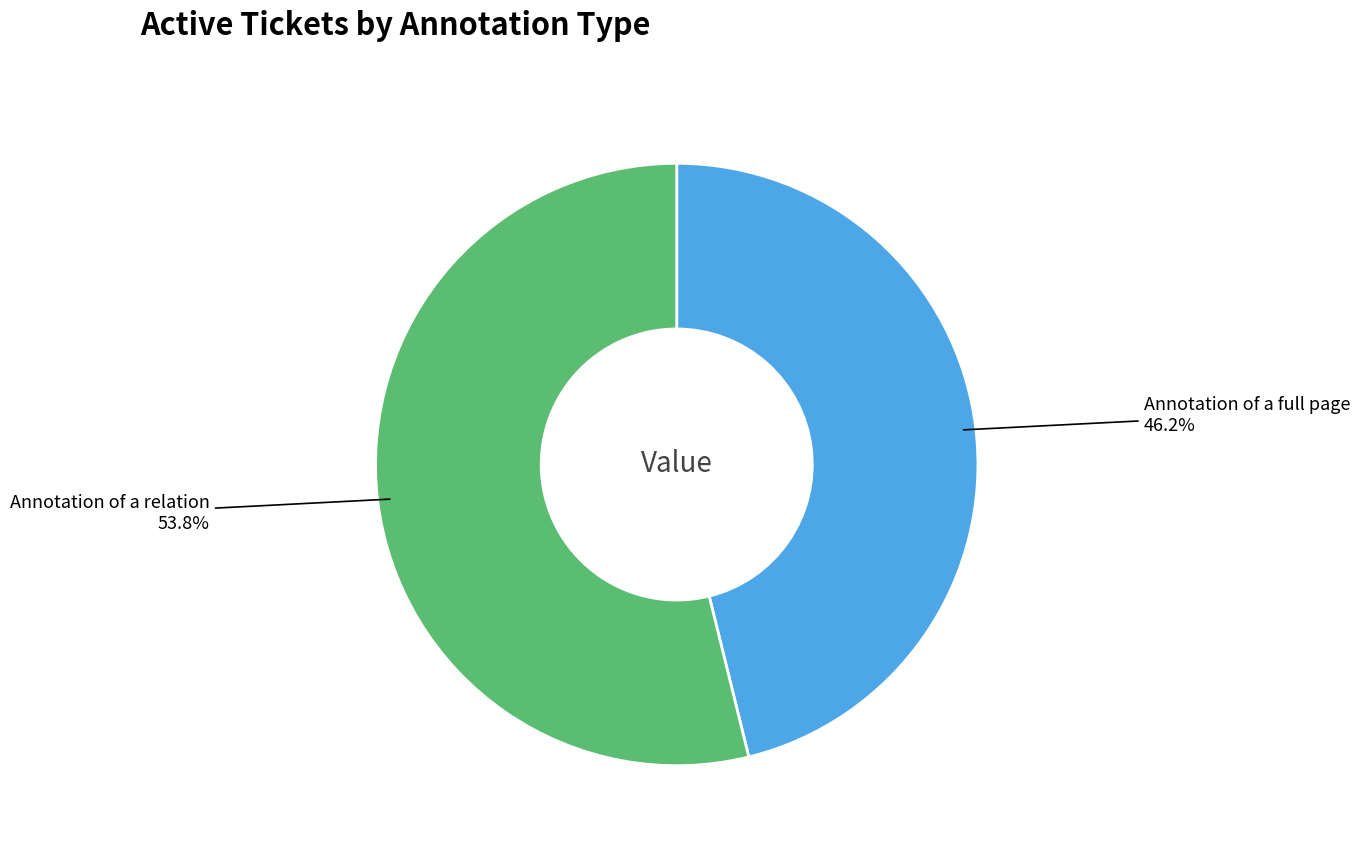

What percentage is NOT represented by Annotation of a relation?

46.2%